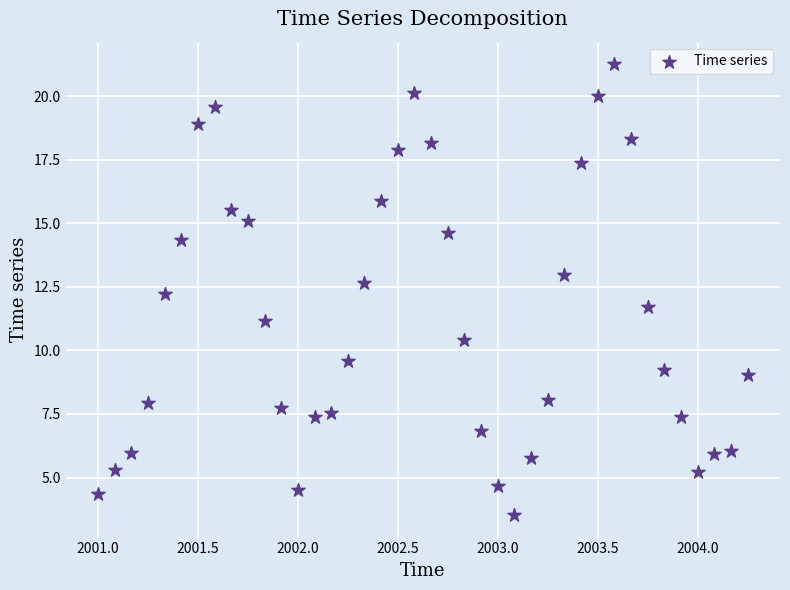

What is the range of Y values (max minus min)?

17.7